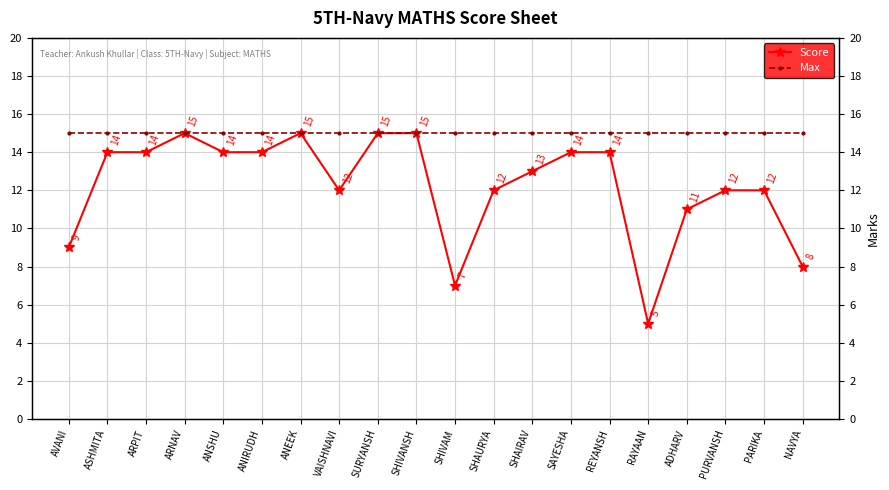

Reading left to right, extract all data points from this chart.

Score: 9	14	14	15	14	14	15	12	15	15	7	12	13	14	14	5	11	12	12	8
Max: 15	15	15	15	15	15	15	15	15	15	15	15	15	15	15	15	15	15	15	15